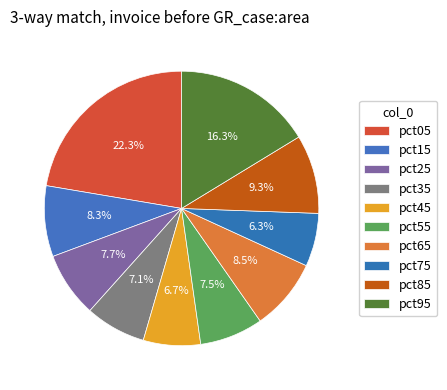

True or false: pct65 accounts for 19% of the total.

False